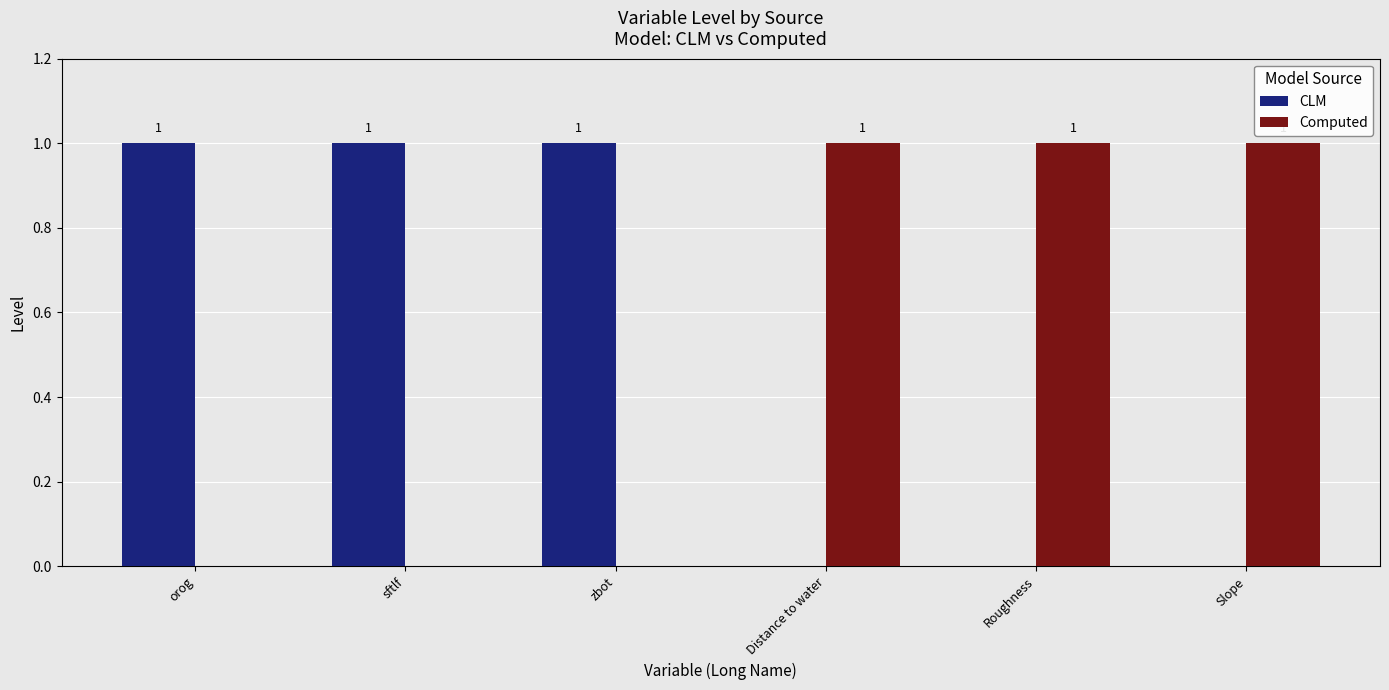

What is the sum of all Computed values?

3